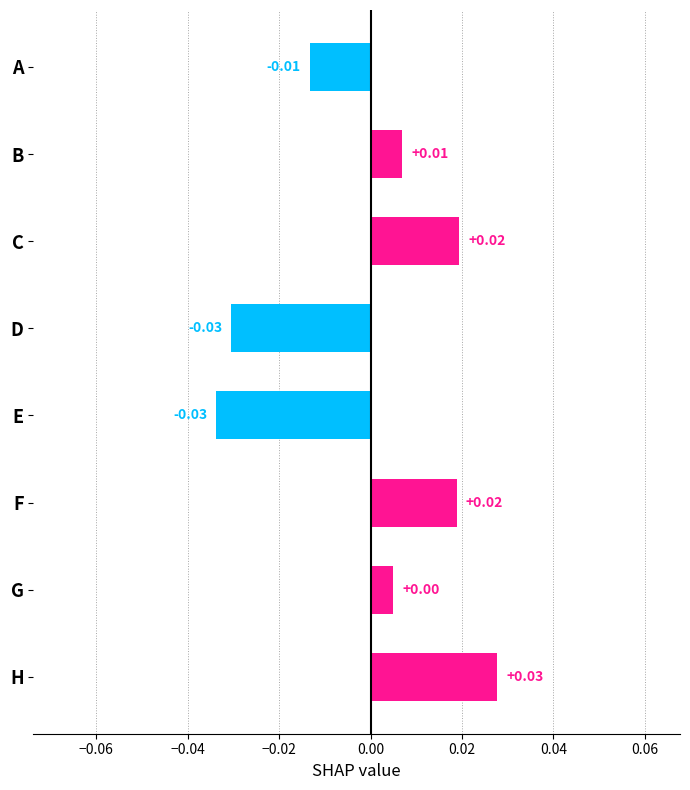

Where is the data nearest to the value 0?

G